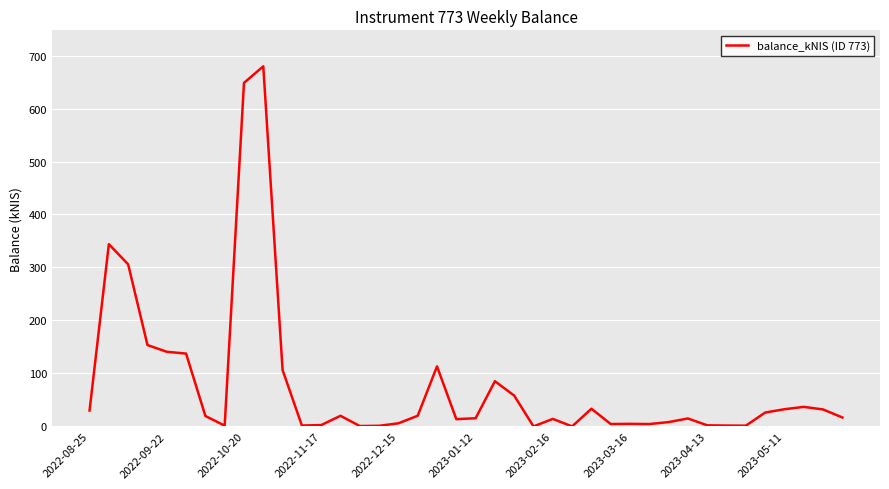

The value at 2022-10-20 is 648.4. True or false?

True